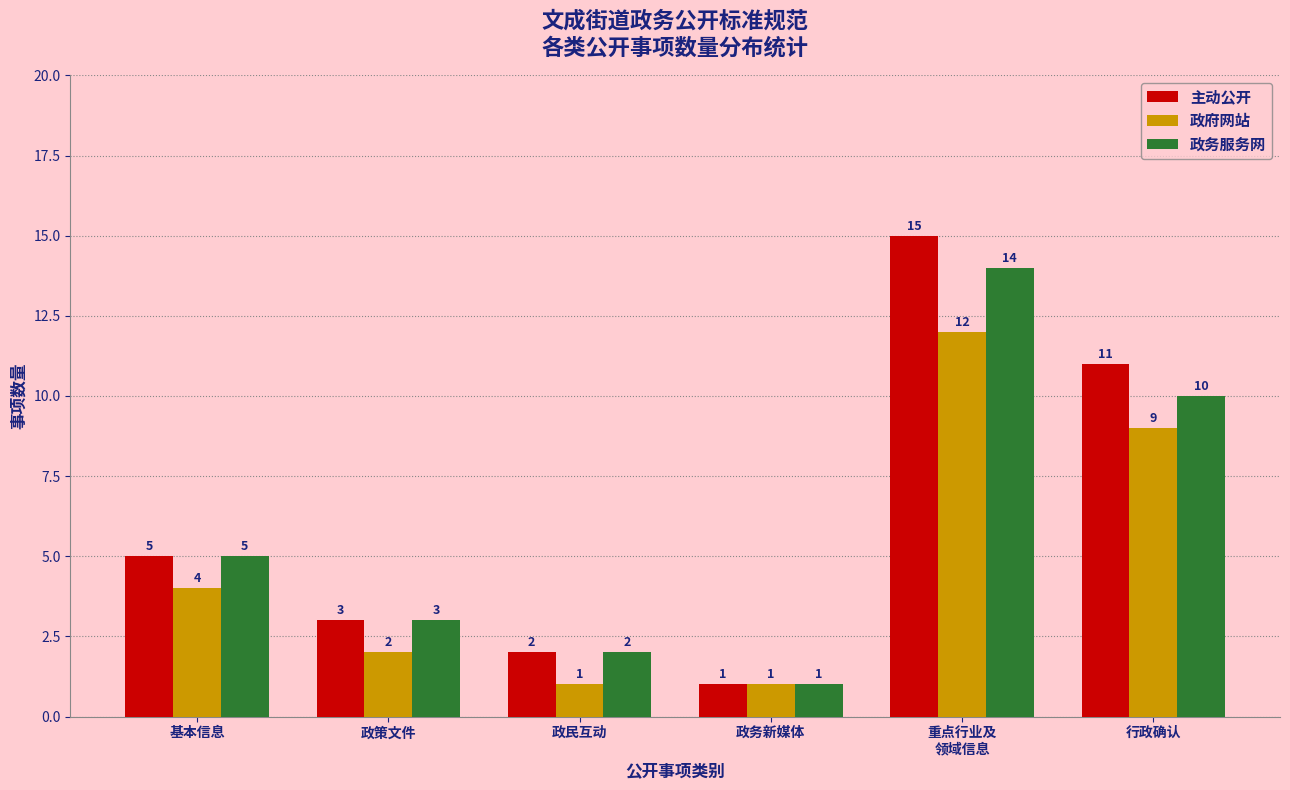

Reading left to right, list all the values displayed in this chart.

主动公开: 5	3	2	1	15	11
政府网站: 4	2	1	1	12	9
政务服务网: 5	3	2	1	14	10